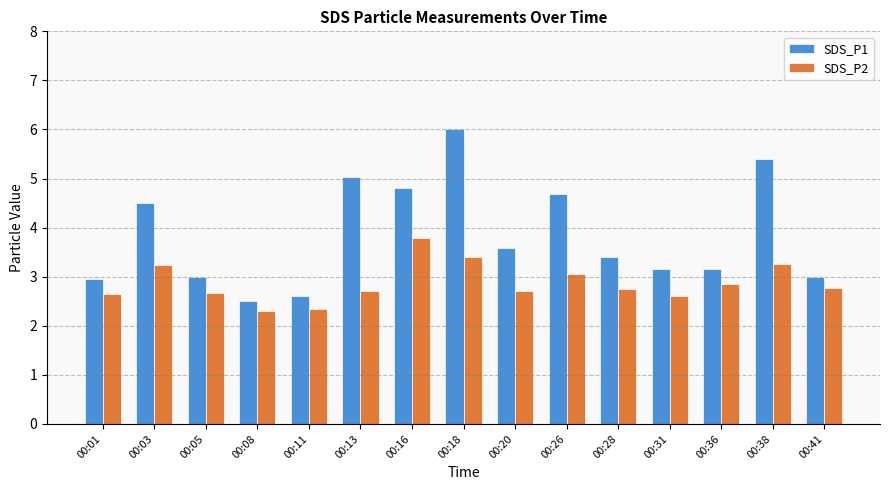

What is the minimum value shown in the chart?

2.3